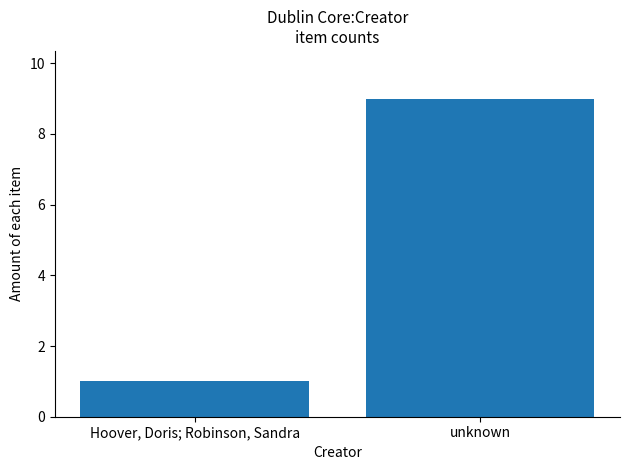

Reading left to right, what are all the values shown in this chart?

1	9